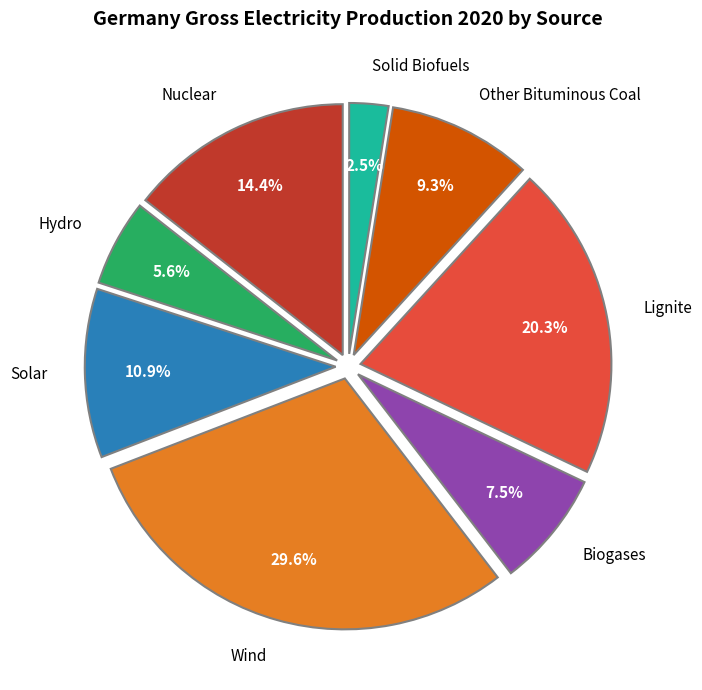

Does any single category account for the majority?

No